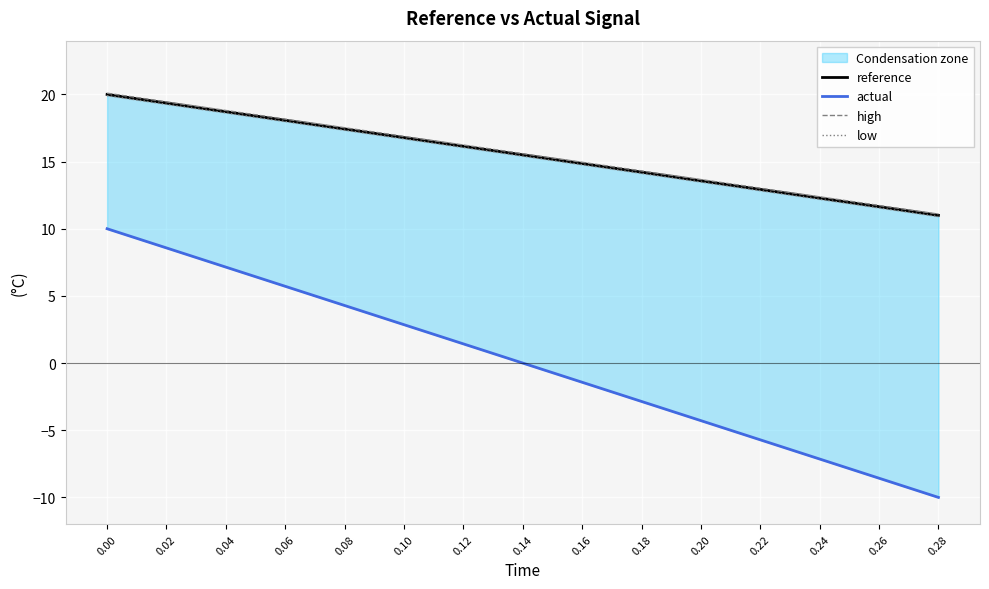

What is the minimum value for low?

10.9